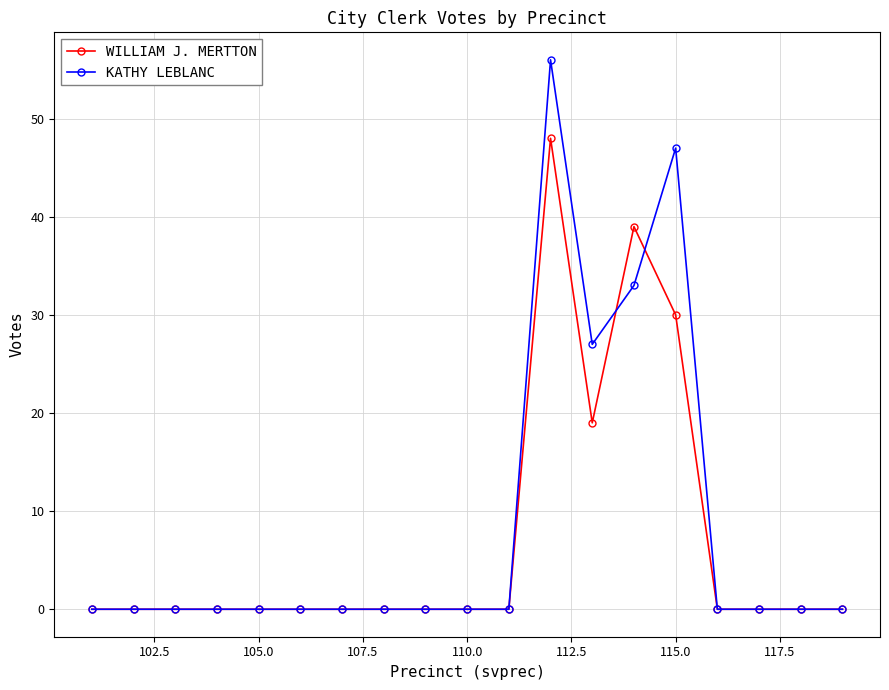

What is the difference between the maximum and minimum values in the KATHY LEBLANC series?

56